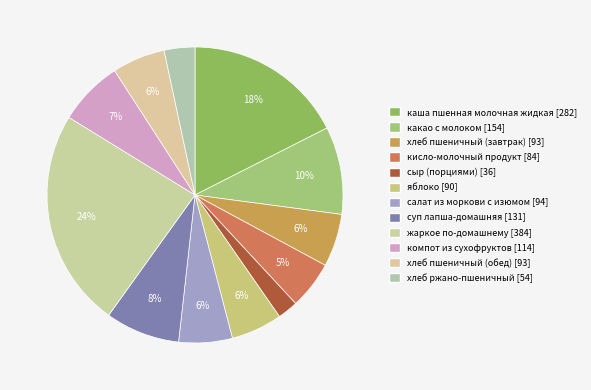

Rank the categories by value from lowest to highest.

сыр (порциями), хлеб ржано-пшеничный, кисло-молочный продукт, яблоко, хлеб пшеничный (завтрак), хлеб пшеничный (обед), салат из моркови с изюмом, компот из сухофруктов, суп лапша-домашняя, какао с молоком, каша пшенная молочная жидкая, жаркое по-домашнему